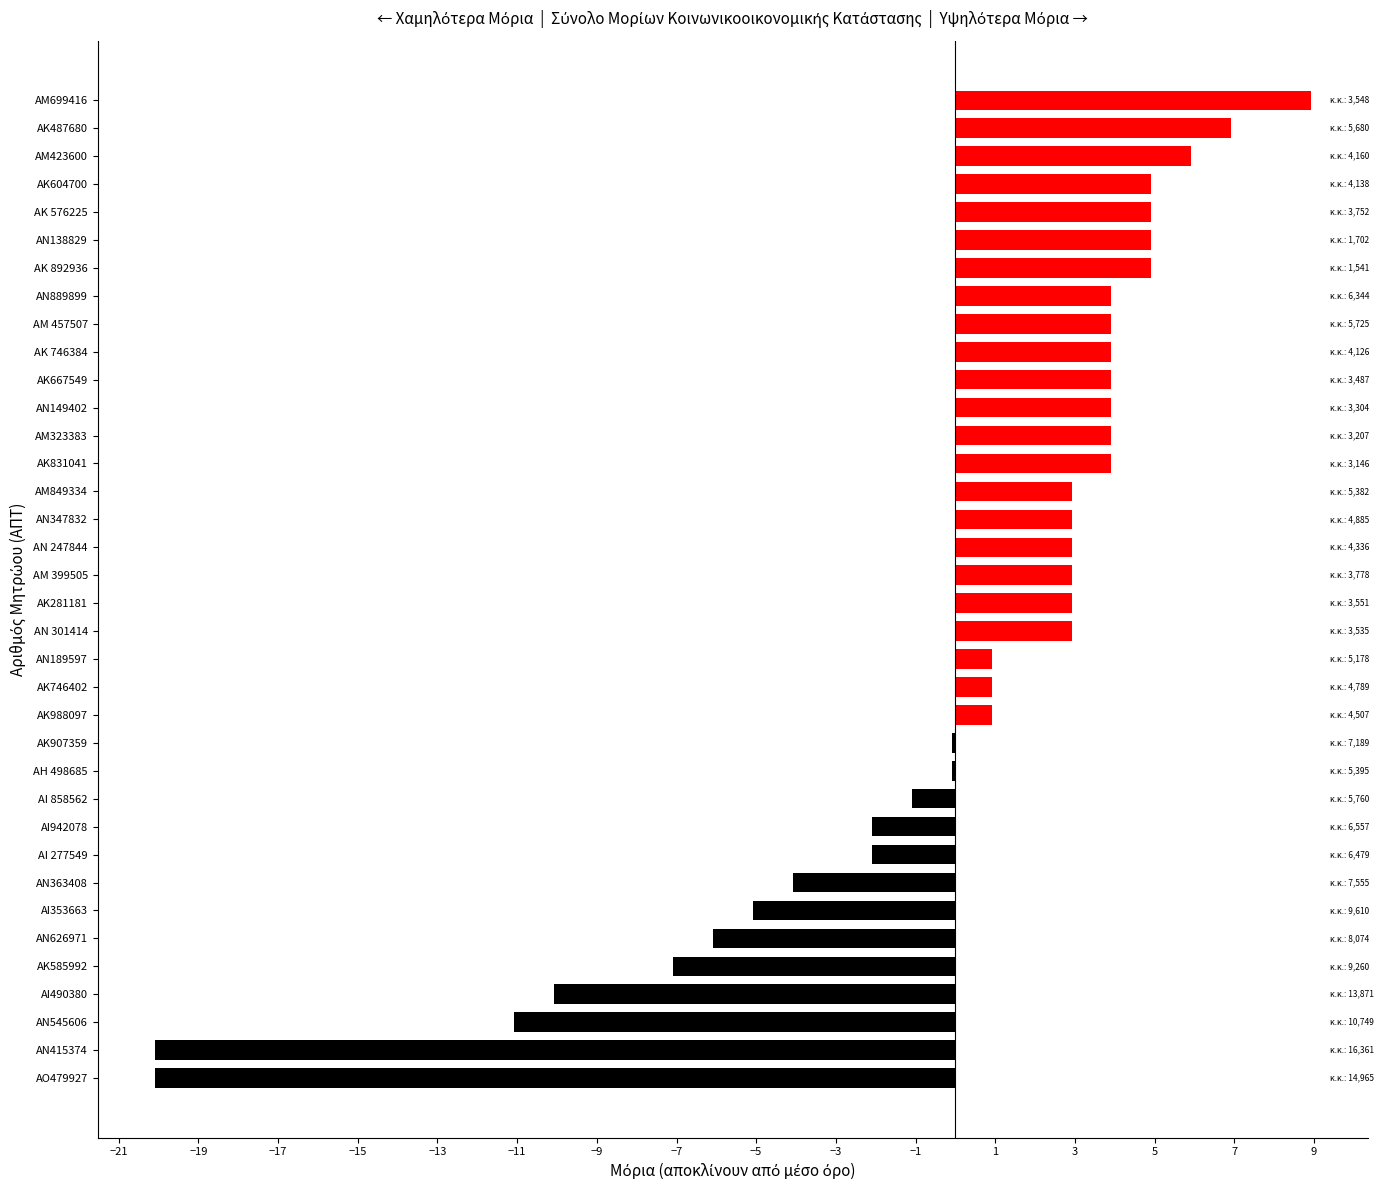

True or false: the data shows 3.9 at ΑΝ149402.

True